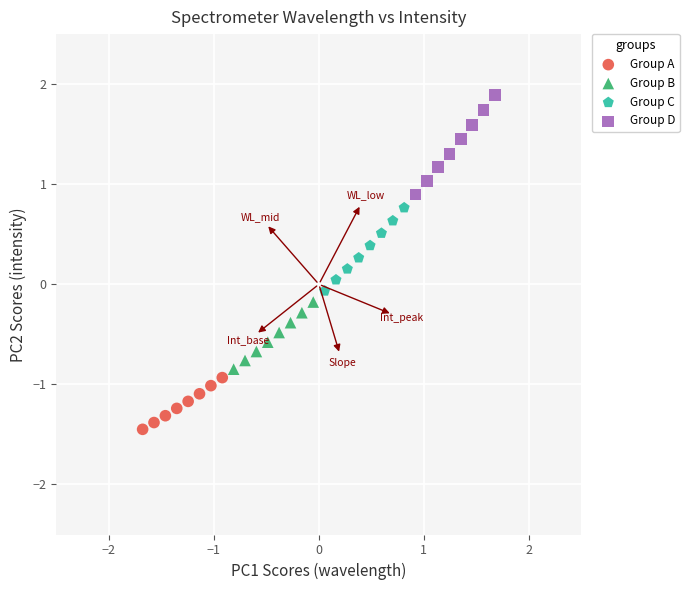

What are all the series names shown in the legend?

Group A, Group B, Group C, Group D